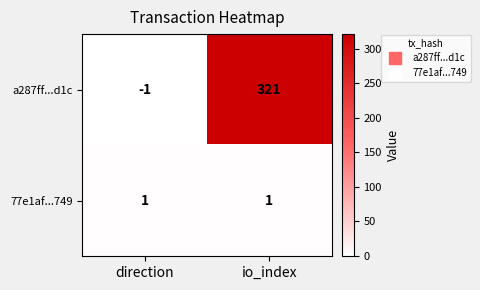

What is the total value across all series at io_index?

322